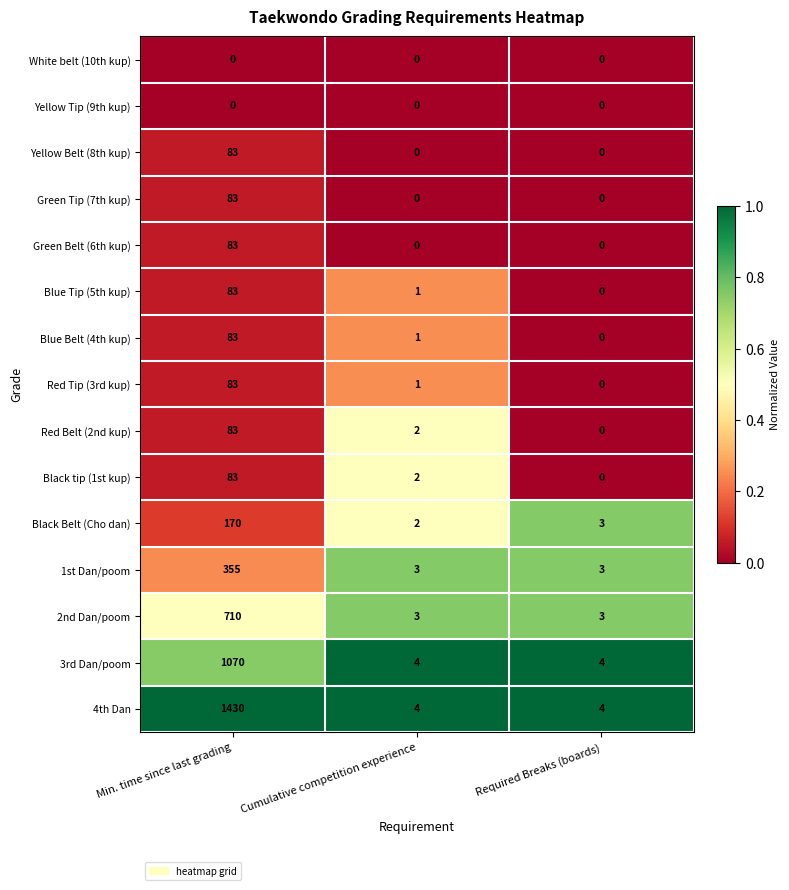

The value of Red Tip (3rd kup) at Min. time since last grading is 124. True or false?

False